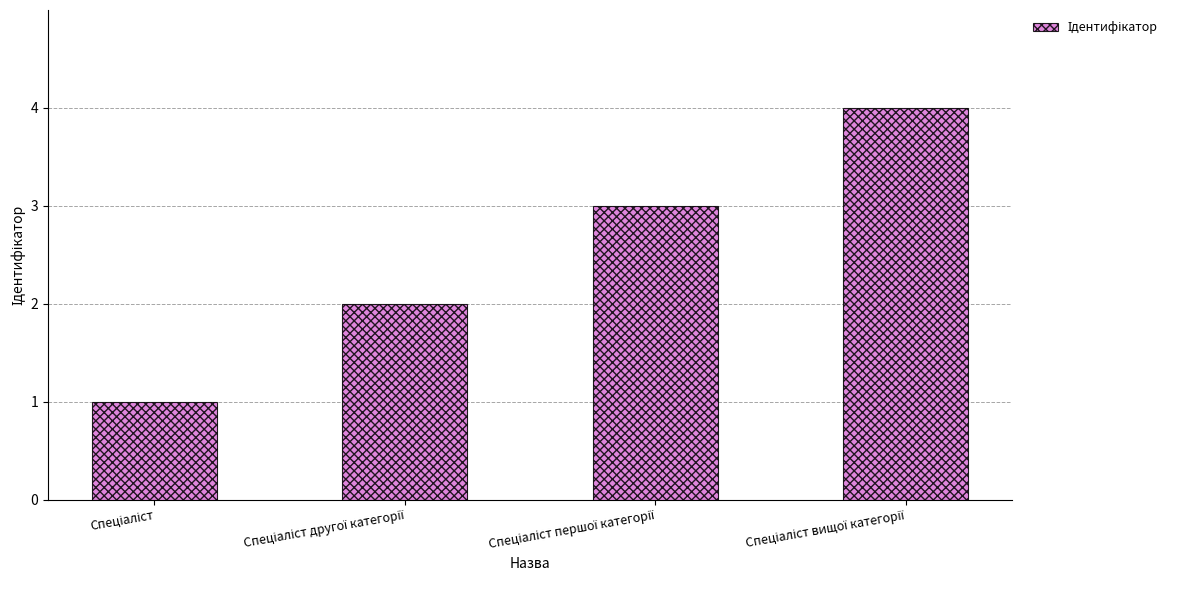

What is the difference between the maximum and minimum values?

3